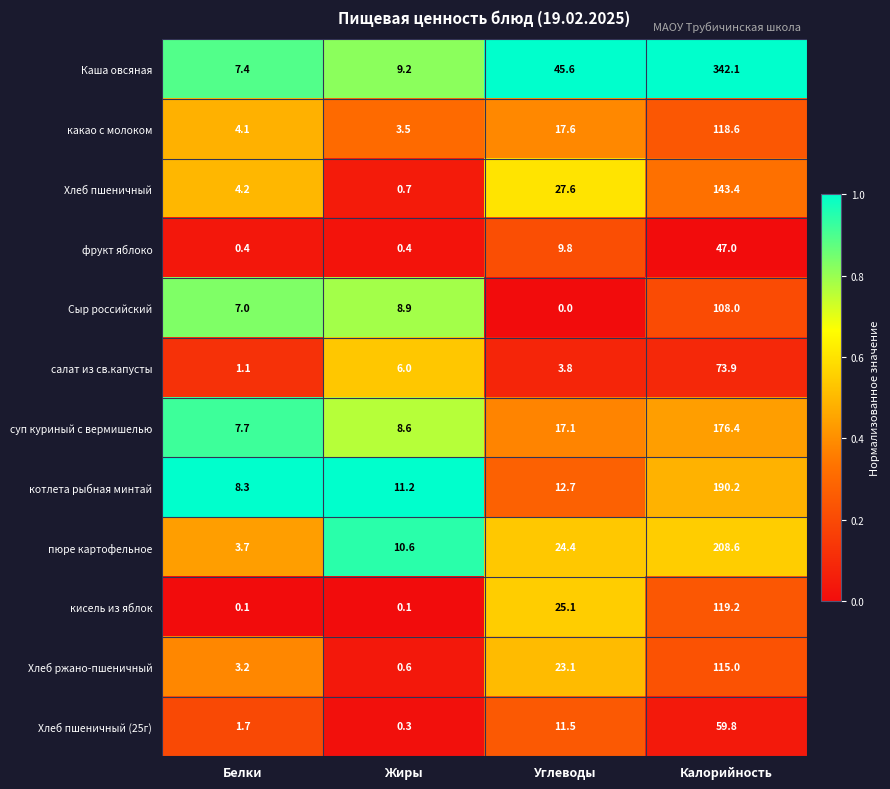

What is the approximate value of суп куриный с вермишелью at Жиры?

8.6